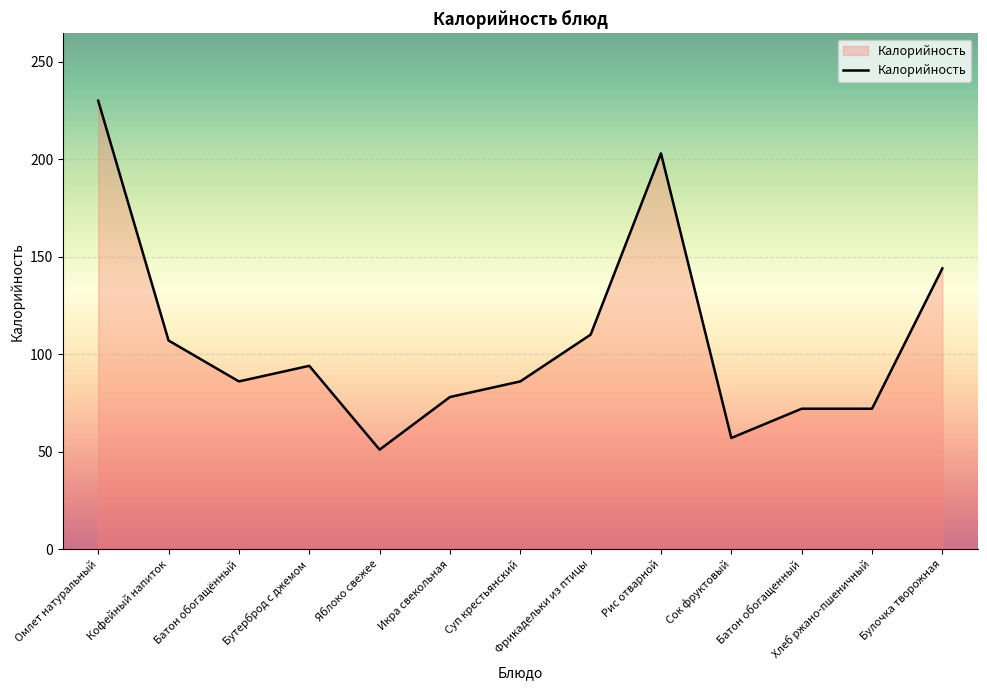

What is the smallest value displayed?

51